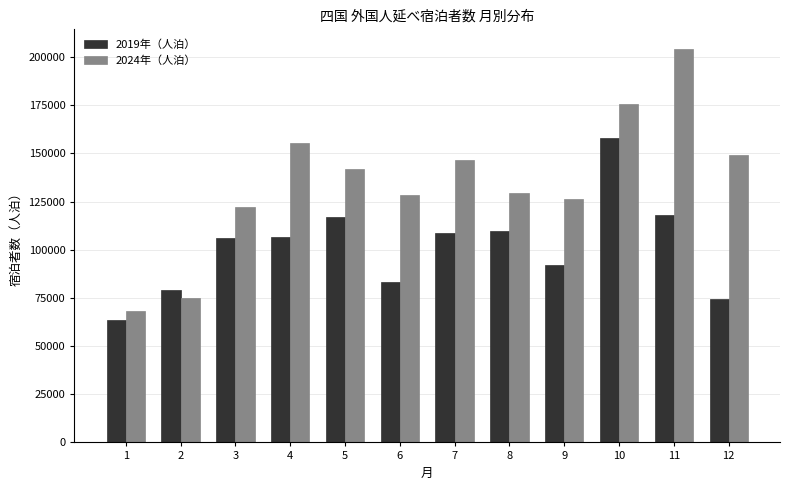

What is the average value of the 2024年（人泊） series?

135208